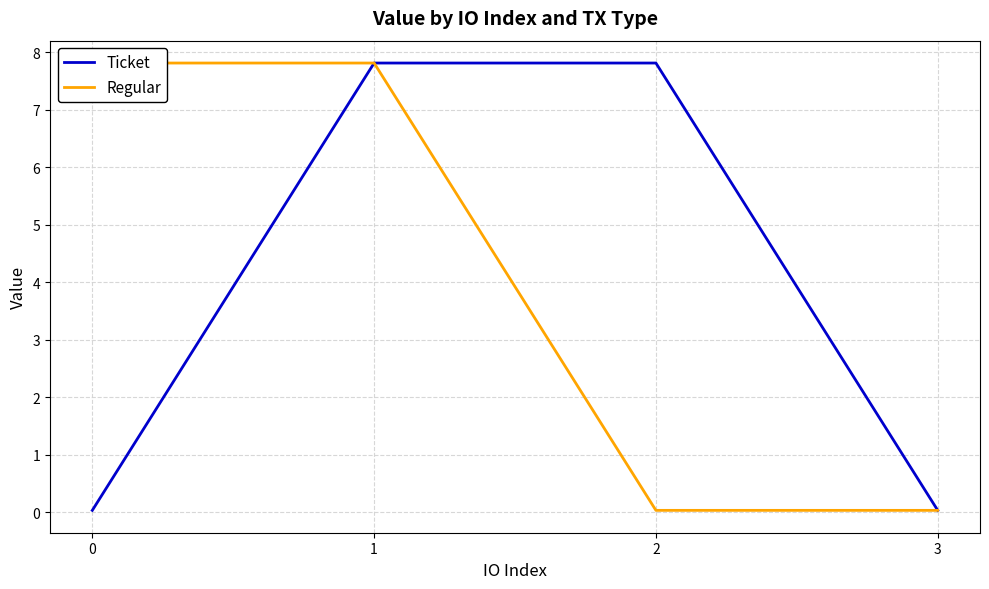

What is the difference between the Regular values at 3 and 1?

7.8